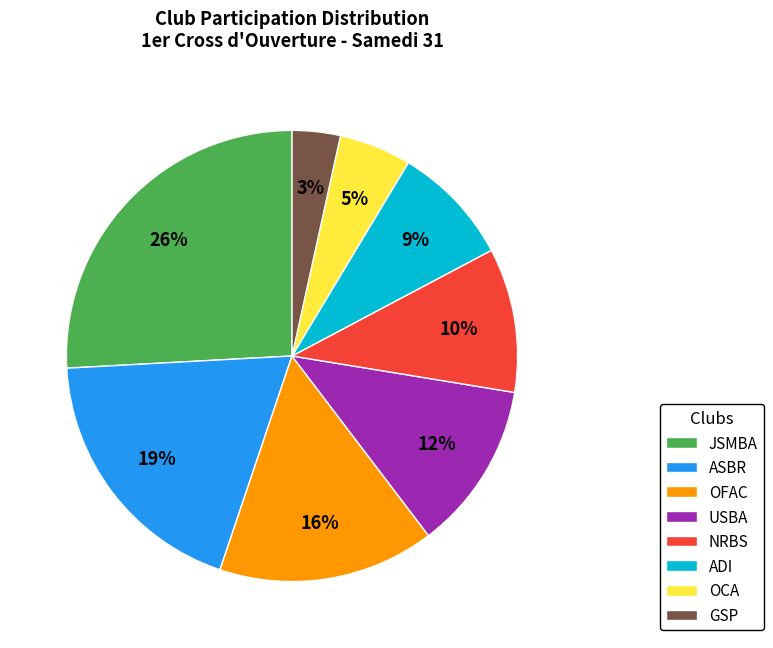

Count the number of slices in the pie.

8